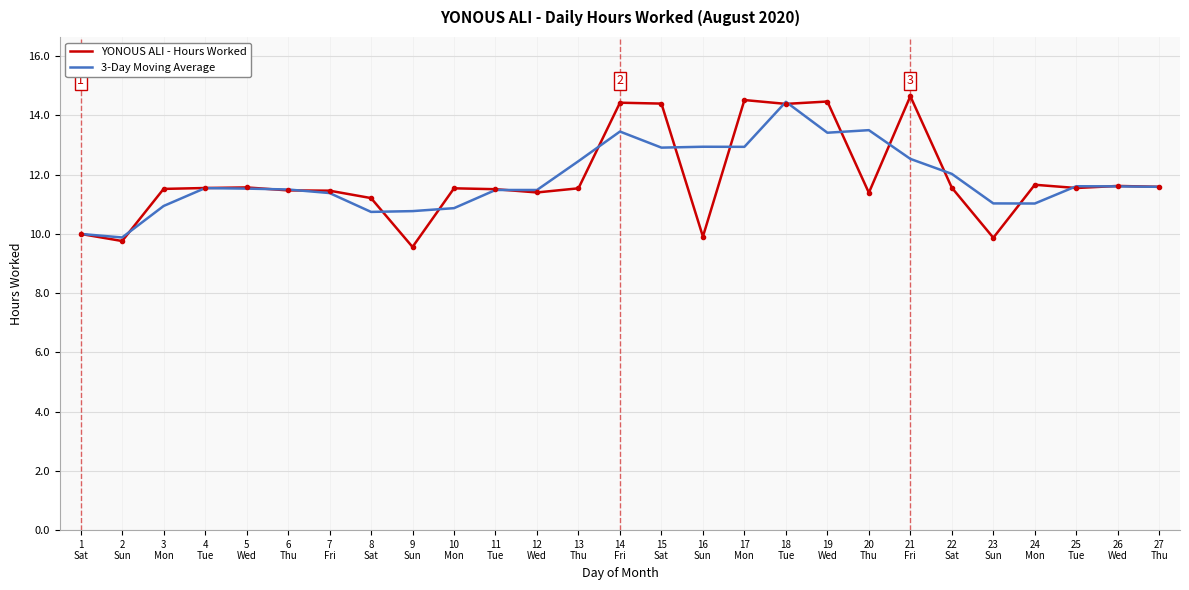

What position from the right is 23
Sun?

5